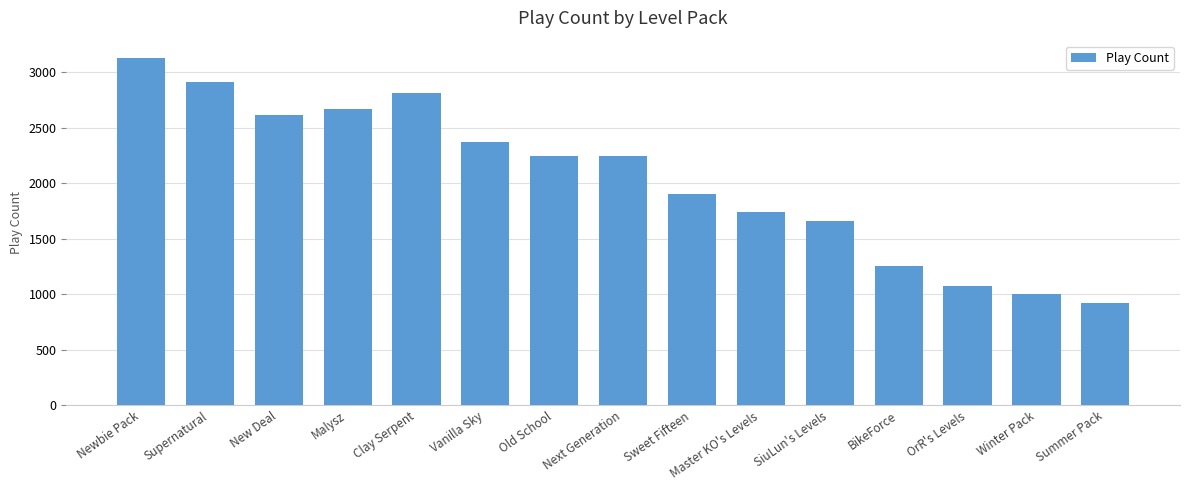

The value at Next Generation is 2244. True or false?

True